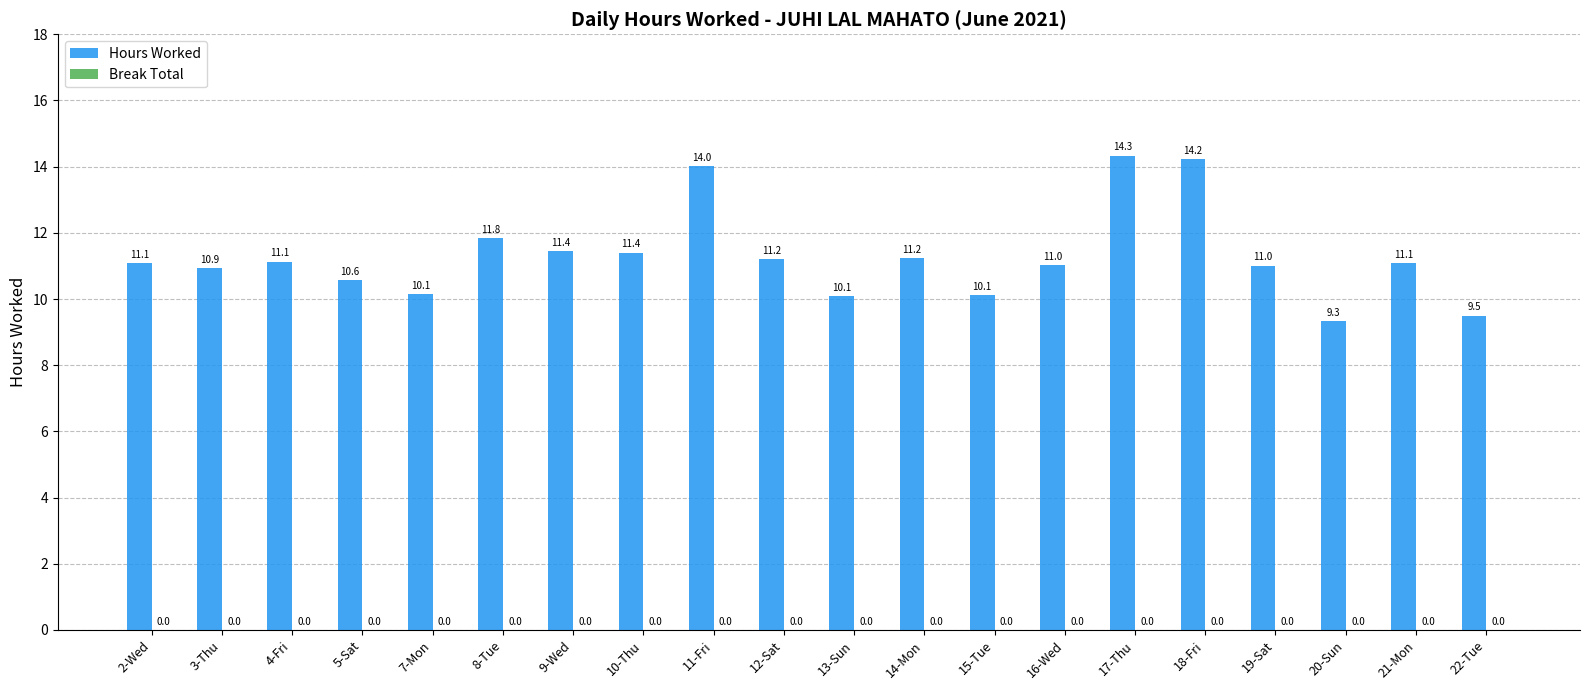

Reading left to right, transcribe all the data shown in this chart.

11.1	10.9	11.1	10.6	10.1	11.8	11.4	11.4	14.0	11.2	10.1	11.2	10.1	11.0	14.3	14.2	11.0	9.3	11.1	9.5